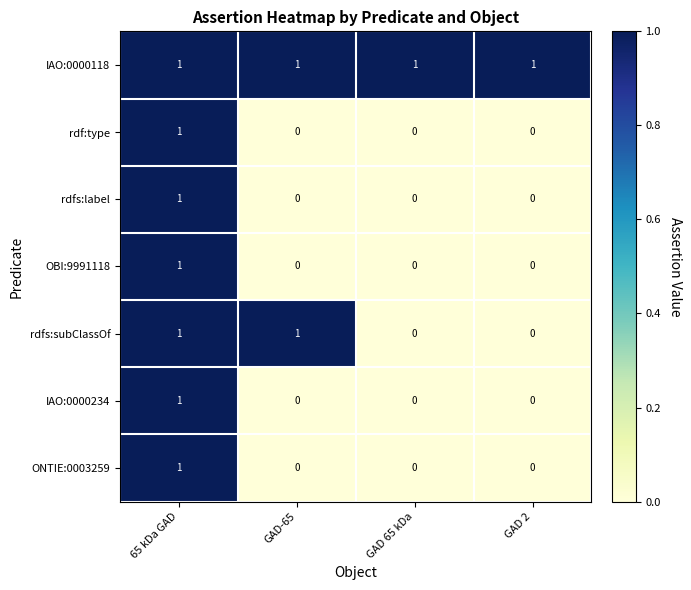

Count the rdfs:label values in the range 0 to 1.

4